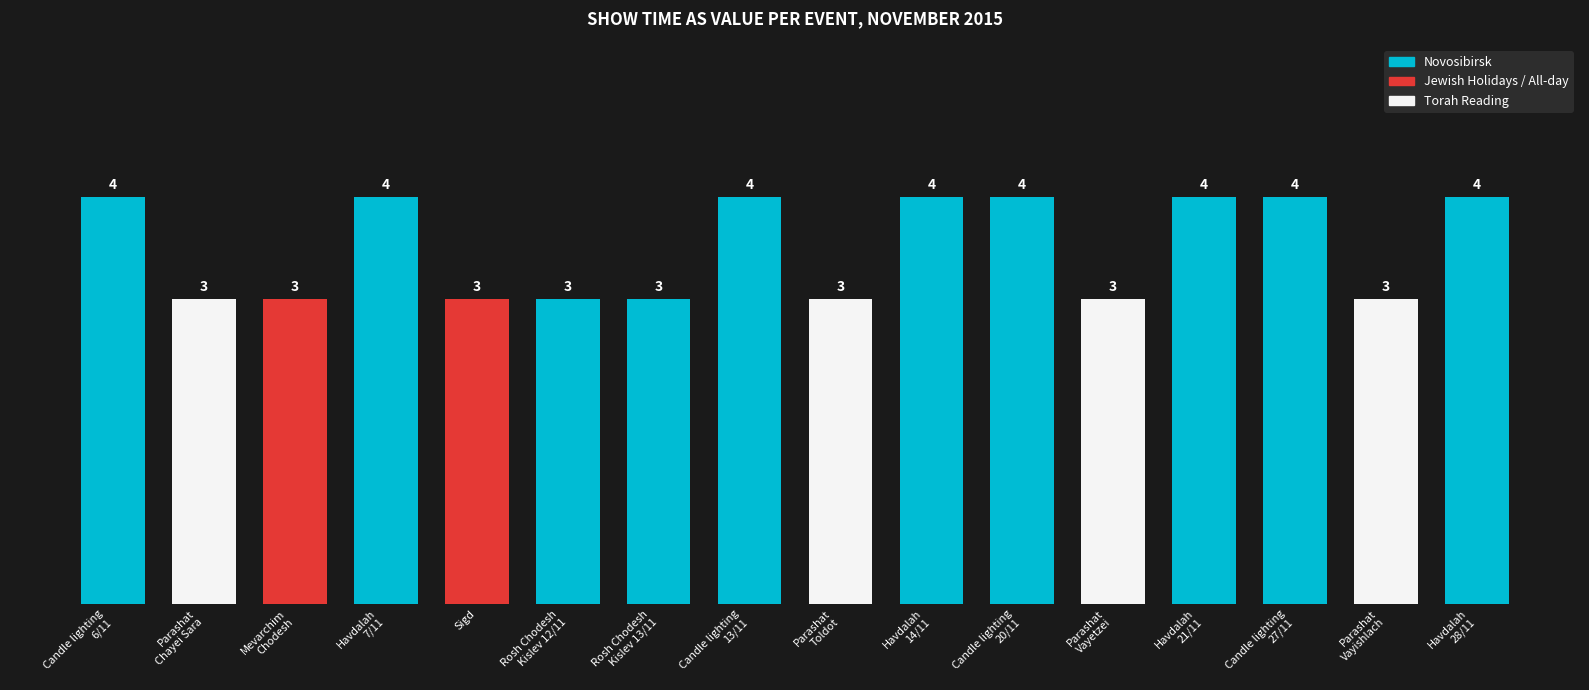

The chart shows a value of 3 at Sigd. True or false?

True